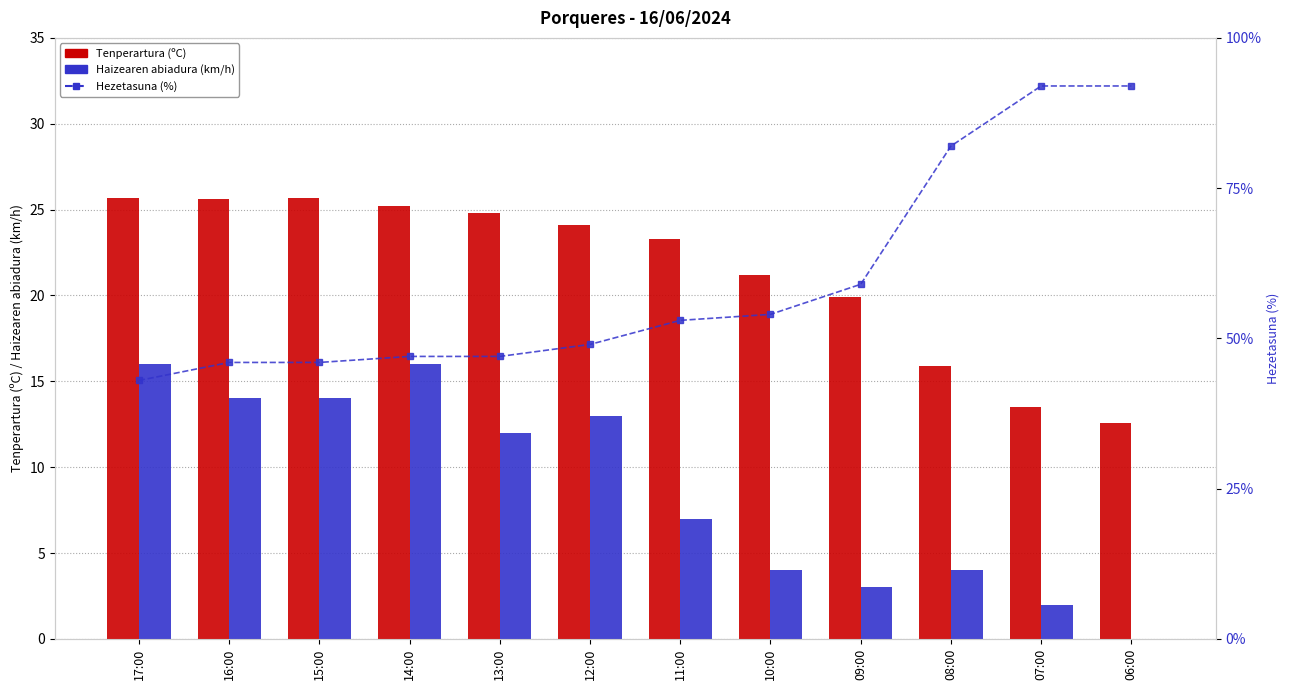

At which category is the sum across all series the highest?

07:00